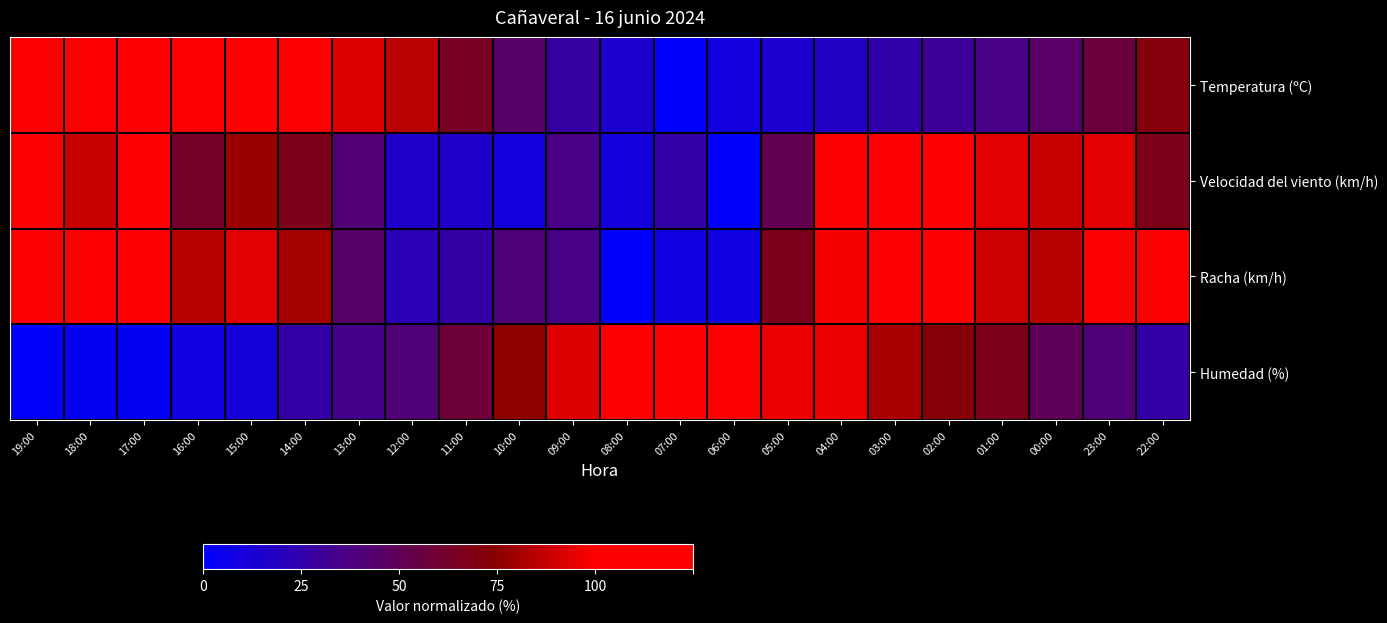

Reading left to right, what are all the values shown in this chart?

Temperatura (ºC): 19:00=98.7	18:00=100.0	17:00=99.3	16:00=96.7	15:00=89.3	14:00=82.7	13:00=74.0	12:00=68.0	11:00=51.3	10:00=36.0	09:00=22.0	08:00=11.3	07:00=0.0	06:00=8.0	05:00=11.3	04:00=14.0	03:00=20.7	02:00=25.3	01:00=28.7	00:00=36.7	23:00=45.3	22:00=56.7
Velocidad del viento (km/h): 19:00=83.3	18:00=70.8	17:00=91.7	16:00=50.0	15:00=62.5	14:00=54.2	13:00=33.3	12:00=12.5	11:00=12.5	10:00=8.3	09:00=29.2	08:00=8.3	07:00=20.8	06:00=0.0	05:00=41.7	04:00=87.5	03:00=83.3	02:00=100.0	01:00=75.0	00:00=70.8	23:00=75.0	22:00=54.2
Racha (km/h): 19:00=89.3	18:00=100.0	17:00=89.3	16:00=67.9	15:00=75.0	14:00=64.3	13:00=35.7	12:00=17.9	11:00=21.4	10:00=32.1	09:00=28.6	08:00=0.0	07:00=7.1	06:00=7.1	05:00=53.6	04:00=78.6	03:00=85.7	02:00=85.7	01:00=71.4	00:00=67.9	23:00=82.1	22:00=89.3
Humedad (%): 19:00=0.0	18:00=2.3	17:00=2.3	16:00=7.0	15:00=9.3	14:00=20.9	13:00=27.9	12:00=32.6	11:00=46.5	10:00=60.5	09:00=74.4	08:00=86.0	07:00=100.0	06:00=81.4	05:00=76.7	04:00=76.7	03:00=65.1	02:00=58.1	01:00=53.5	00:00=39.5	23:00=32.6	22:00=20.9